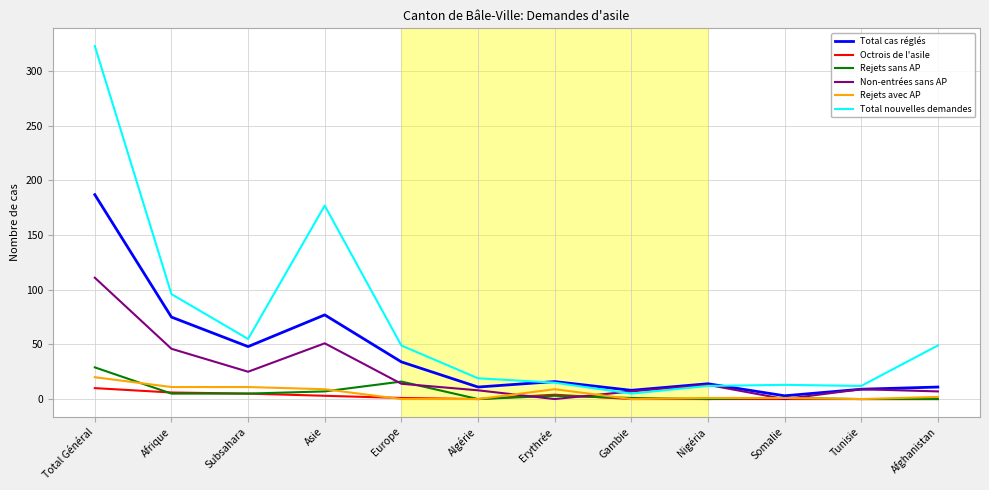

Which series has the largest range (max minus min)?

Total nouvelles demandes